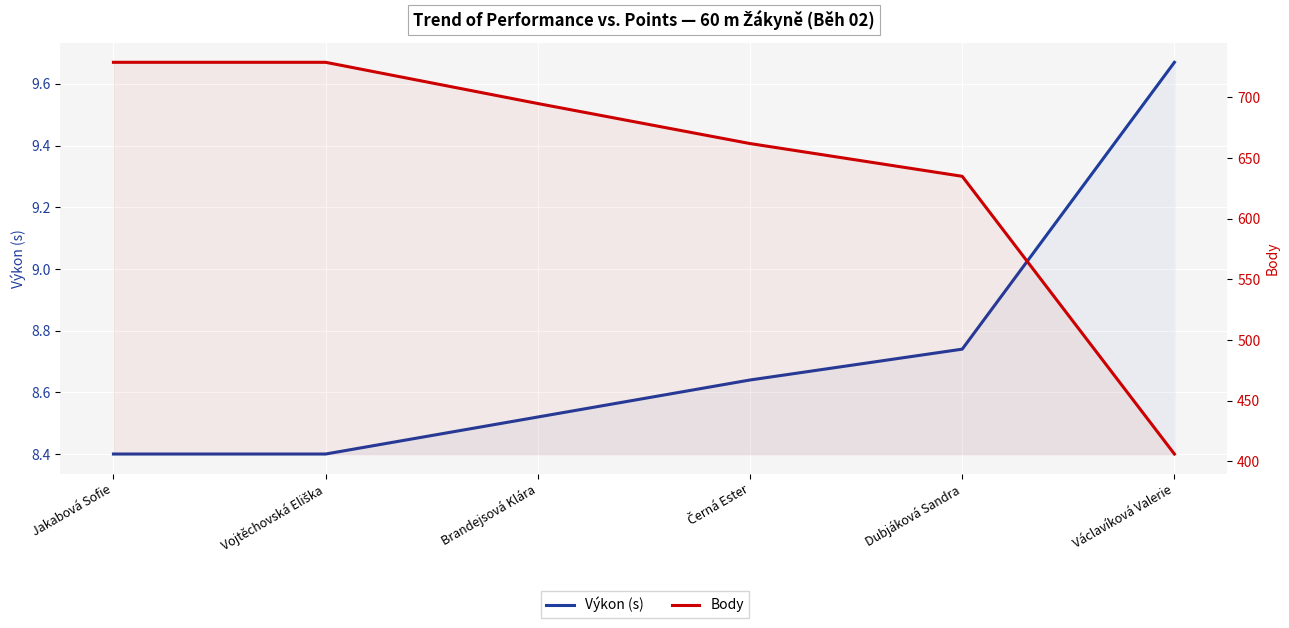

Is the value of Výkon (s) at Vojtěchovská Eliška greater than the value of Body at Brandejsová Klára?

No